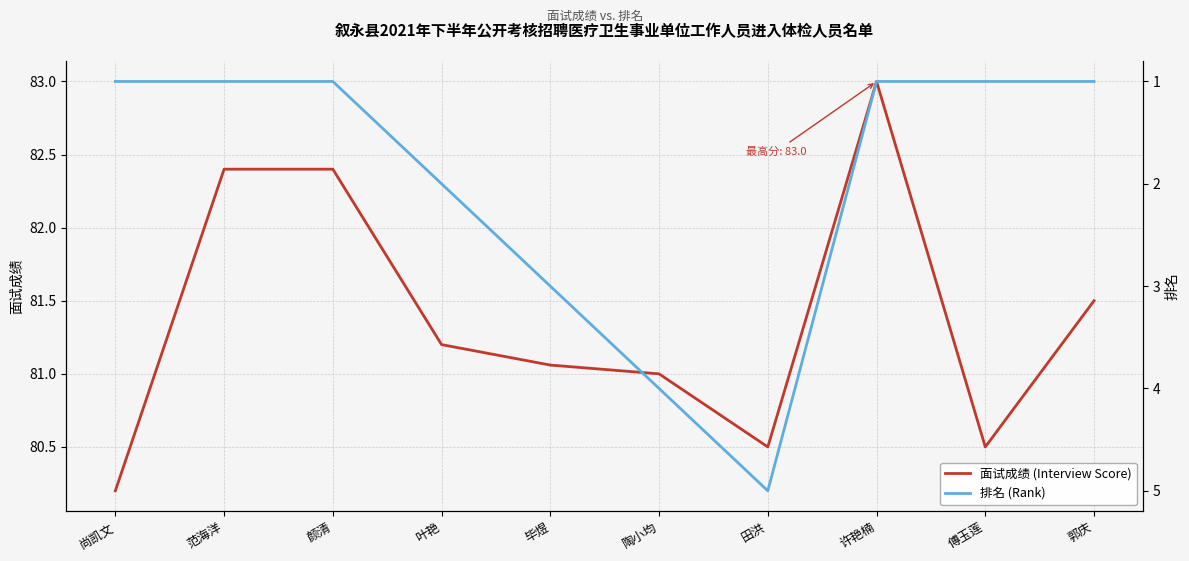

What is the difference between the second highest and second lowest values in the 面试成绩 (Interview Score) series?

1.9